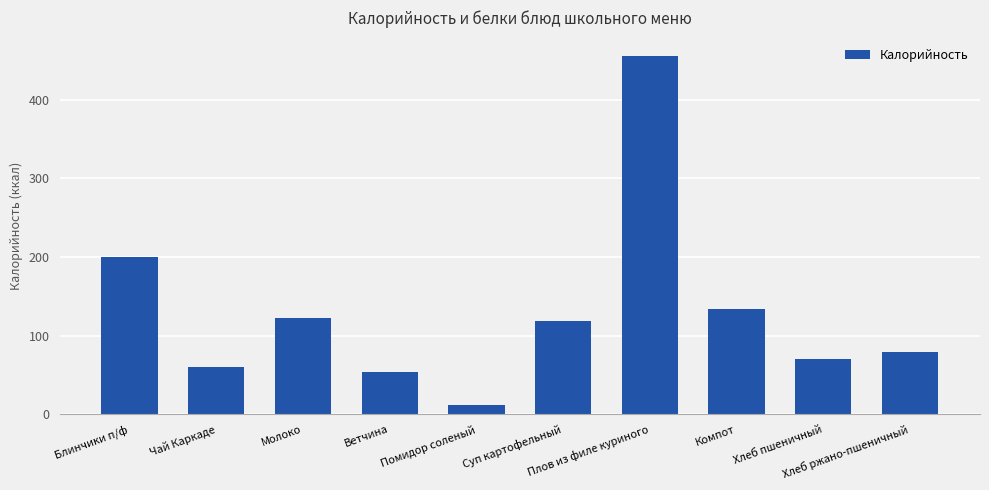

Reading left to right, extract all data points from this chart.

Блинчики п/ф=200	Чай Каркаде=60	Молоко=122	Ветчина=54	Помидор соленый=12	Суп картофельный=119	Плов из филе куриного=456	Компот=134	Хлеб пшеничный=71	Хлеб ржано-пшеничный=79